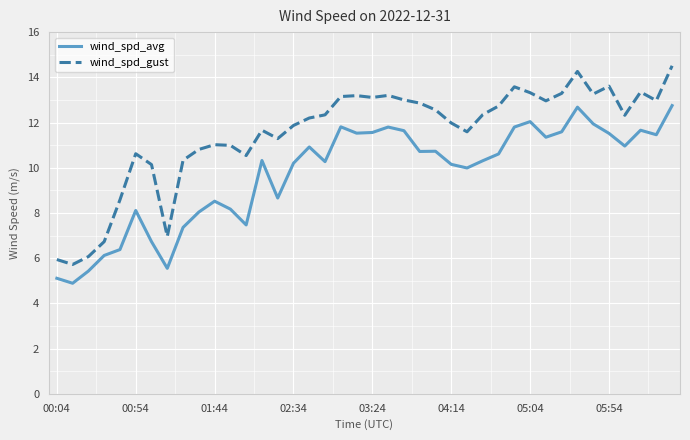

Which series has the widest spread of values?

wind_spd_gust